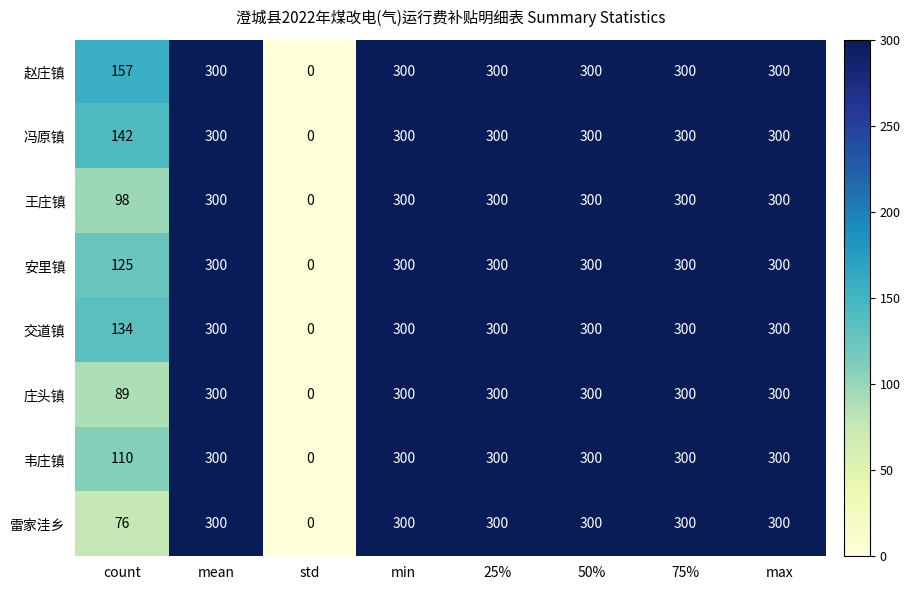

What is the total value across all series at count?

931